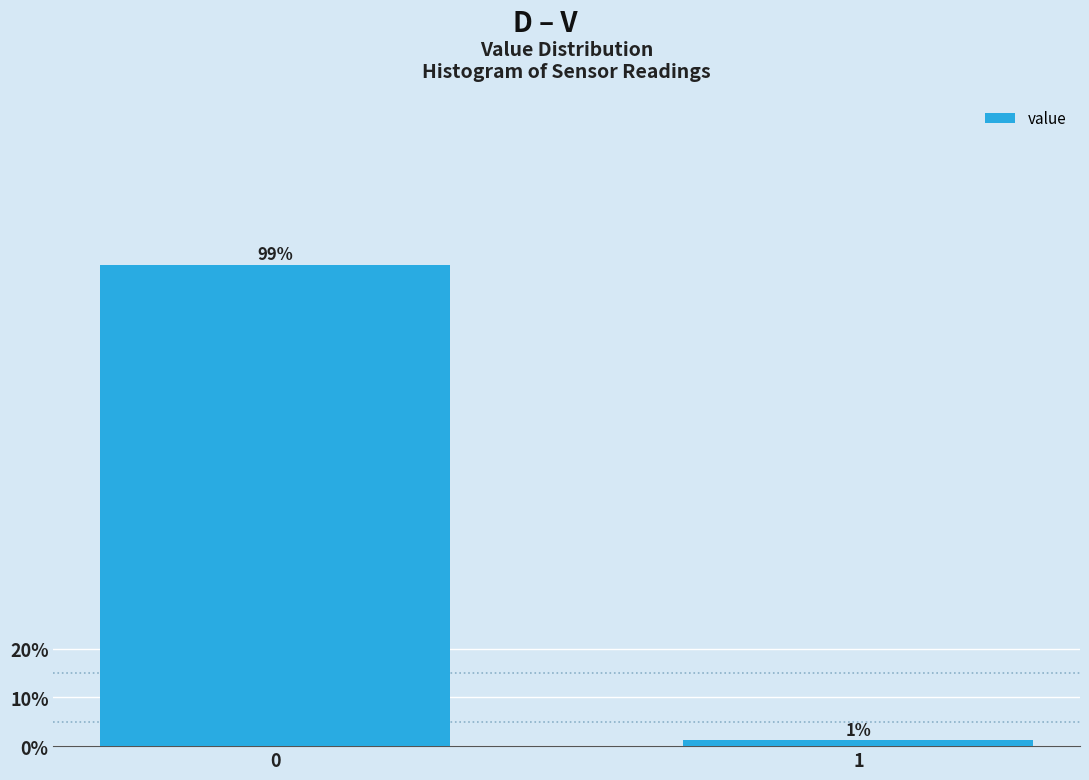

What is the sum of the values at 0 and 1?

100.0